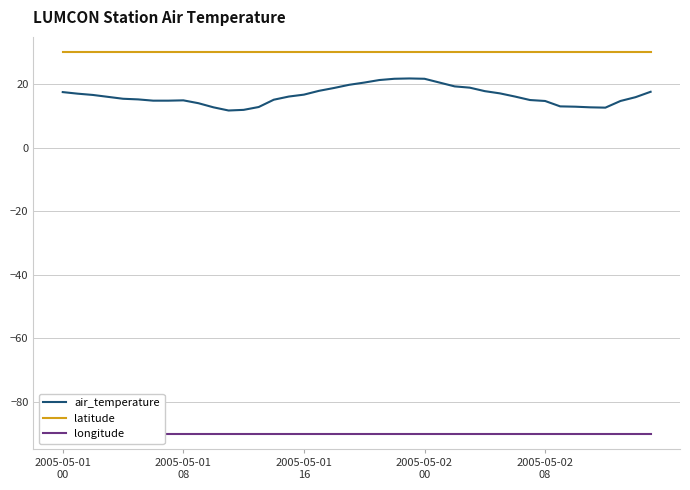

True or false: latitude and air_temperature cross at least once.

False